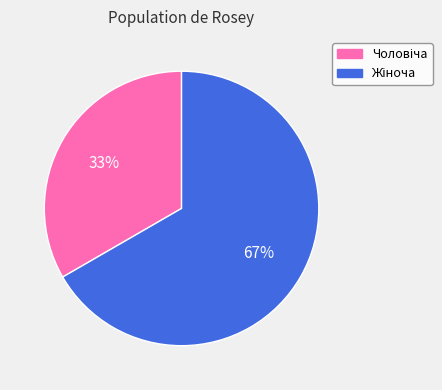

Does any single category account for the majority?

Yes